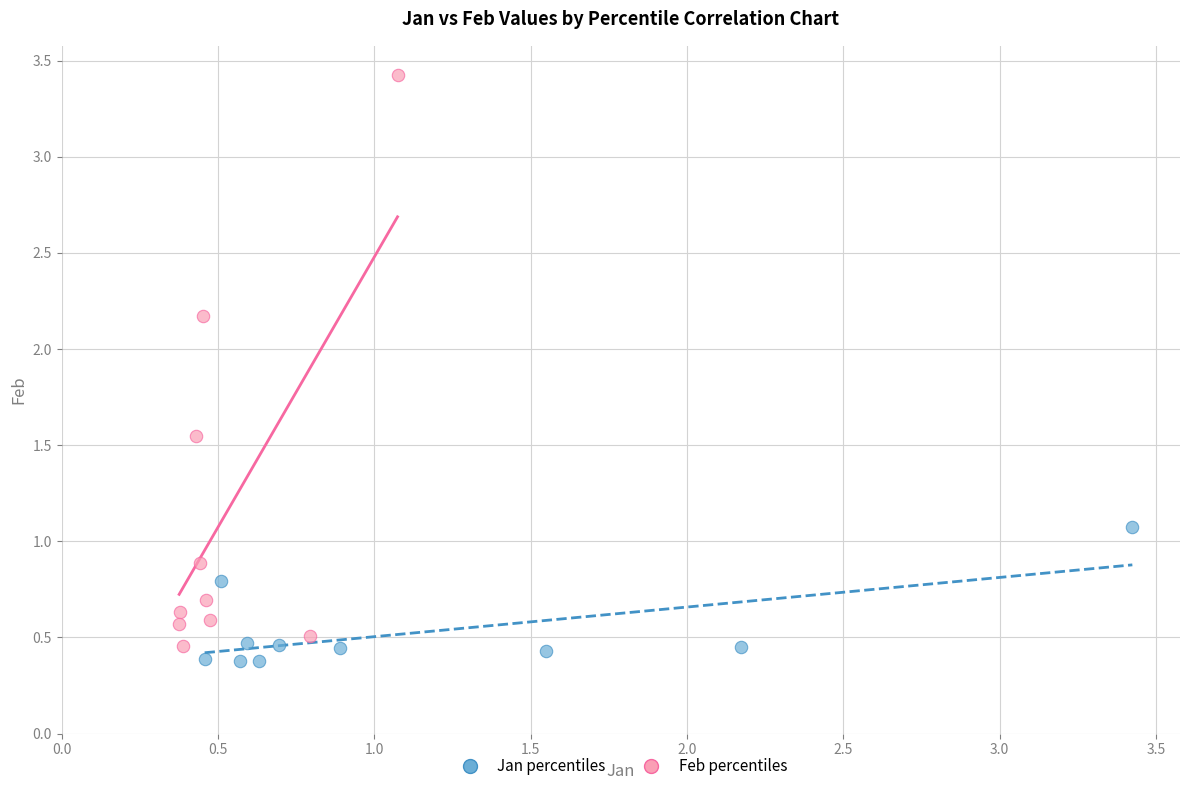

Which series has the widest spread of Y values?

Feb percentiles